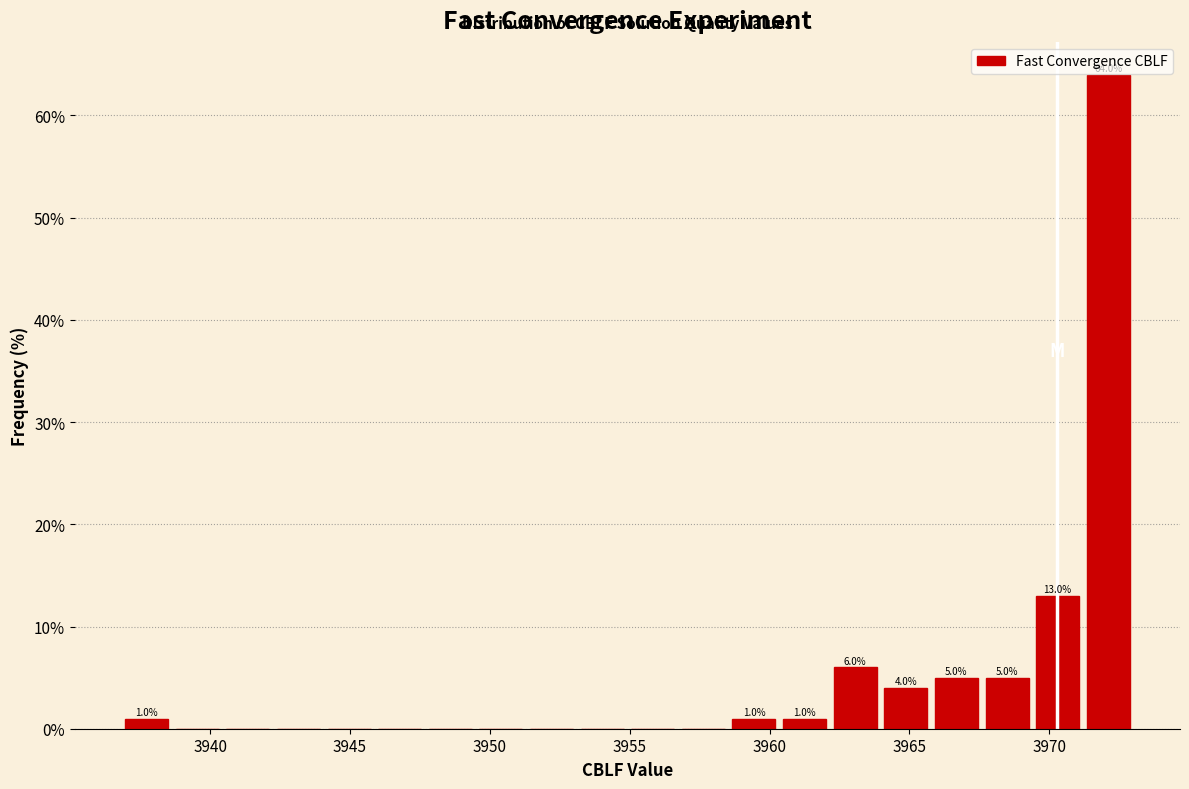

Around what value on the x-axis is the tallest bar? Give the approximate position of its centre, as read against the axis.

3972.0